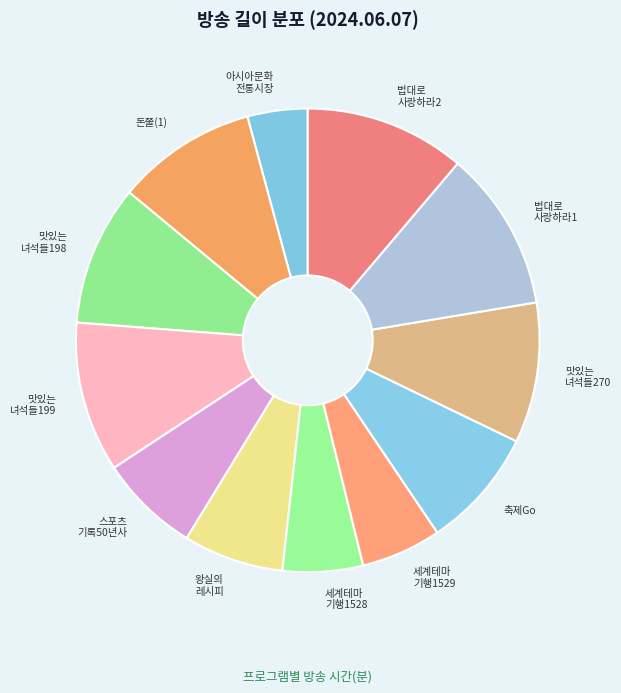

Is there a majority slice in this chart?

No